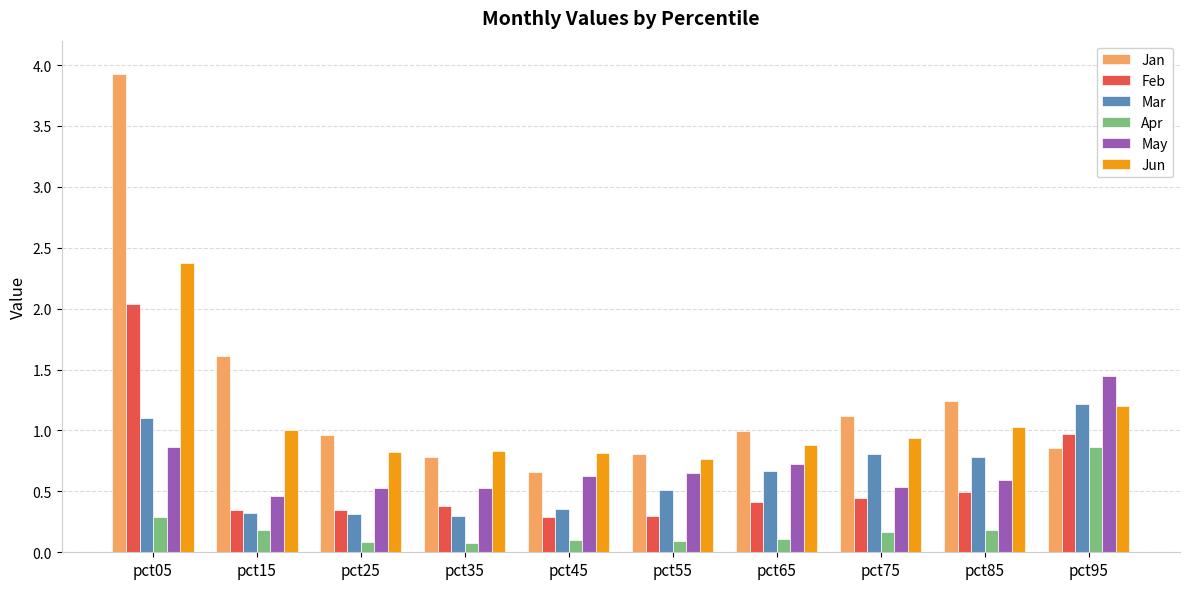

Where is May nearest to the value 0?

pct15